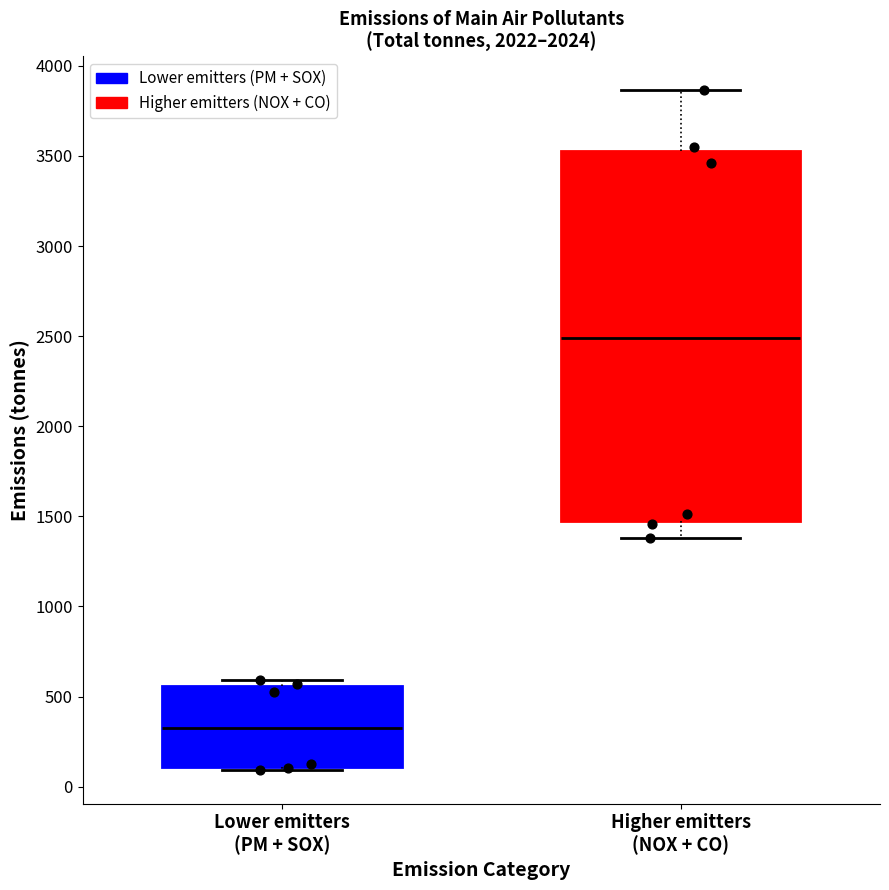

Reading left to right, transcribe this box plot: for each box, give where its median line is, the range the box spans, and where its two whiskers end, as read against the y-axis. The values are not printed on the chart, so give them approximately, as read against the axis.

Lower emitters (PM + SOX): median 350, box 100 to 550, whiskers 100 (just below the box's lower edge) to 600
Higher emitters (NOX + CO): median 2500, box 1450 to 3550, whiskers 1400 to 3850